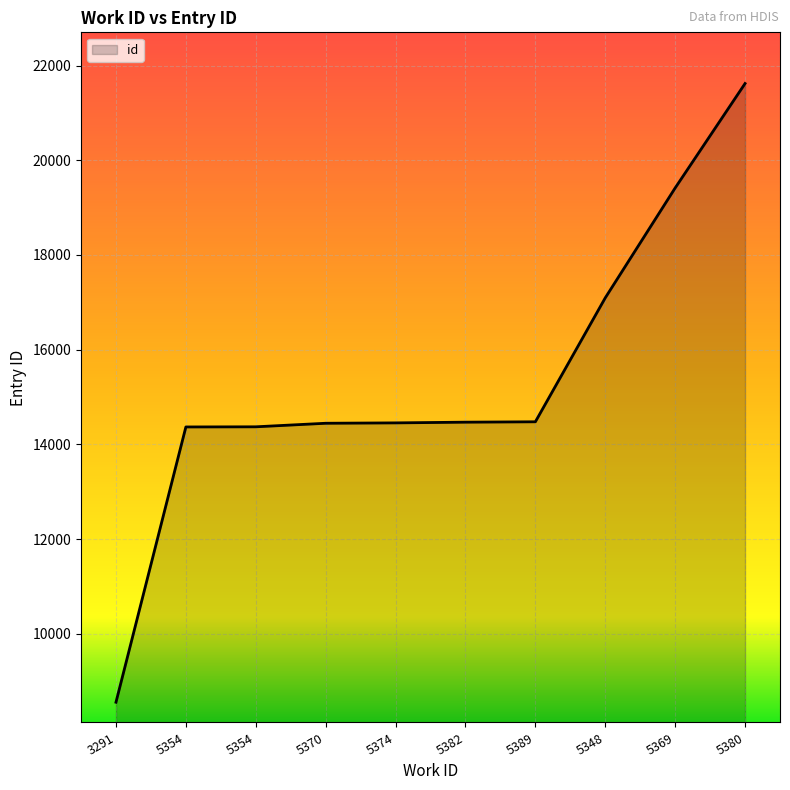

Rank the categories by value from lowest to highest.

3291, 5354, 5354, 5370, 5374, 5382, 5389, 5348, 5369, 5380